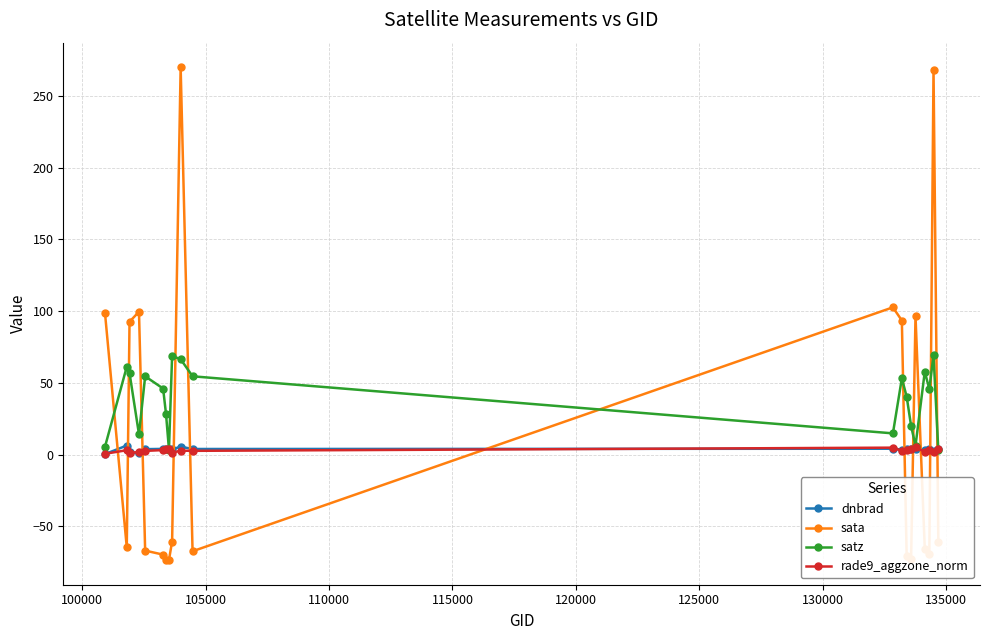

How many intersections are there between dnbrad and sata?

11